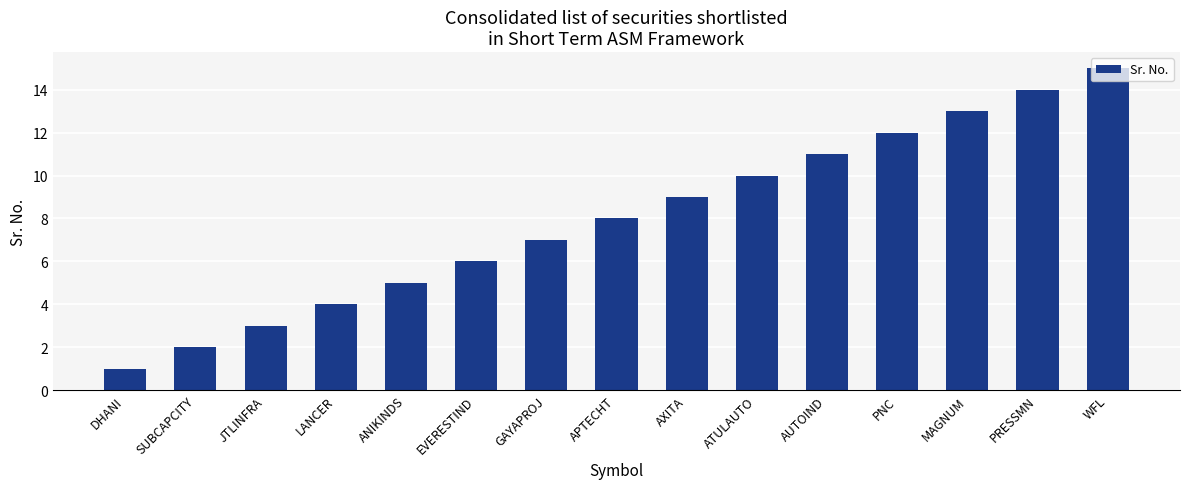

List the labels in order of value, smallest first.

DHANI, SUBCAPCITY, JTLINFRA, LANCER, ANIKINDS, EVERESTIND, GAYAPROJ, APTECHT, AXITA, ATULAUTO, AUTOIND, PNC, MAGNUM, PRESSMN, WFL